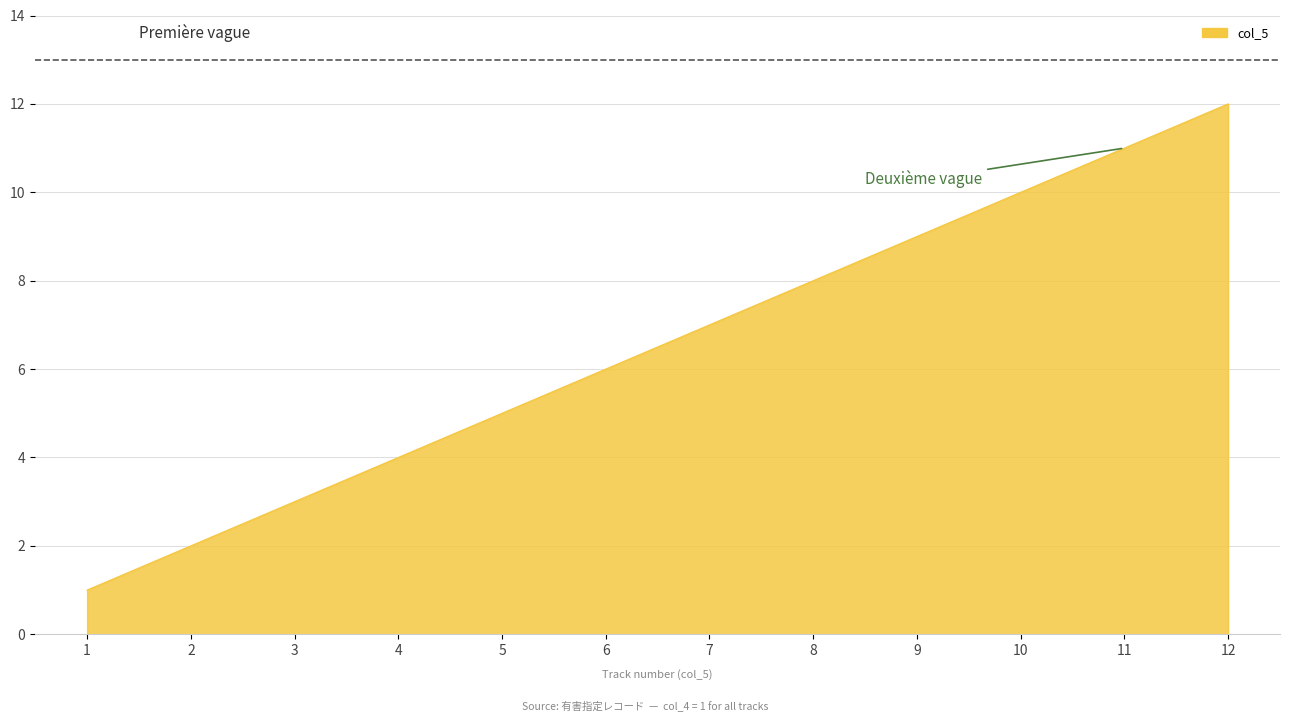

What is the minimum value shown in the chart?

1